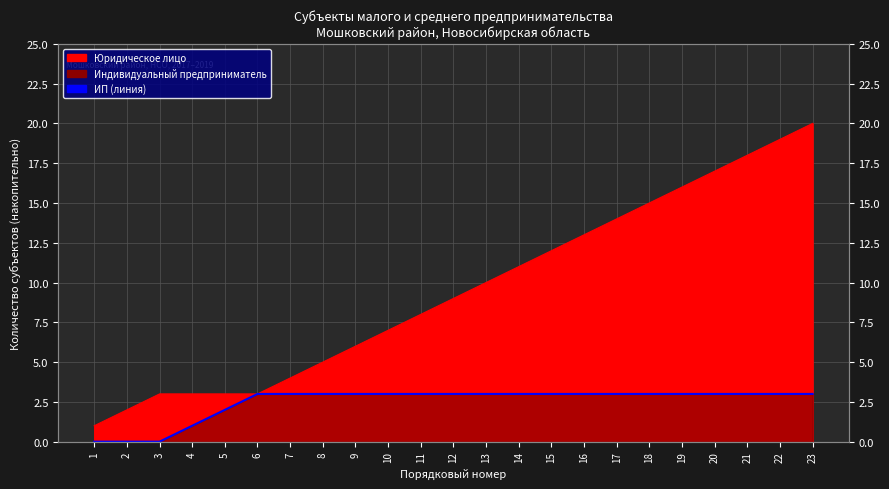

Where is the data nearest to the value 1?

4